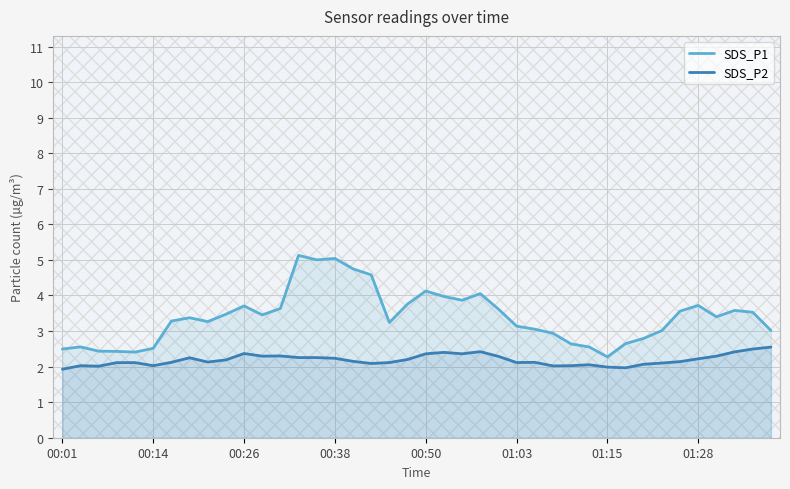

Is it true that SDS_P1 equals 6.0 at 22?

False